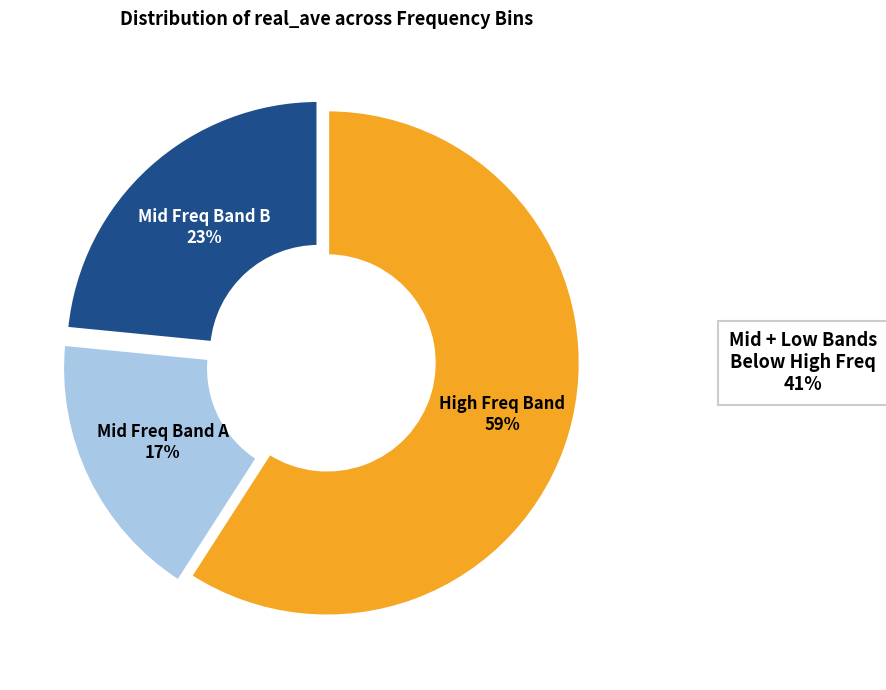

Does any single category account for the majority?

Yes